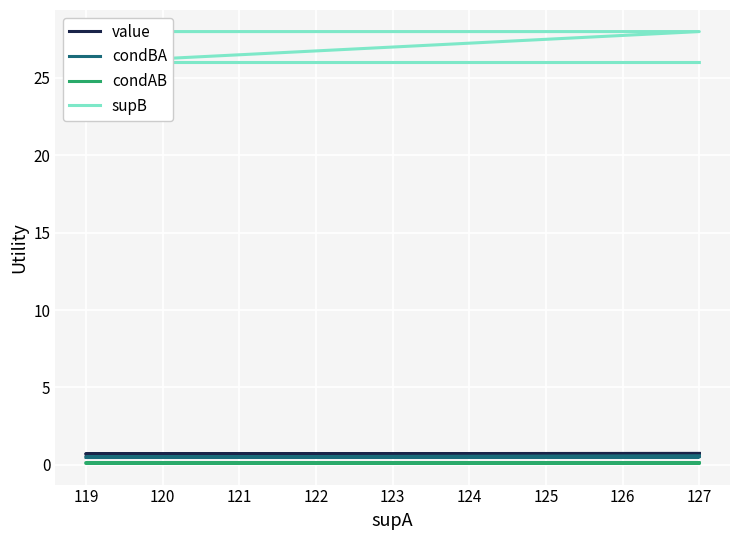

Is the value of condAB at 127 greater than the value of value at 119?

No